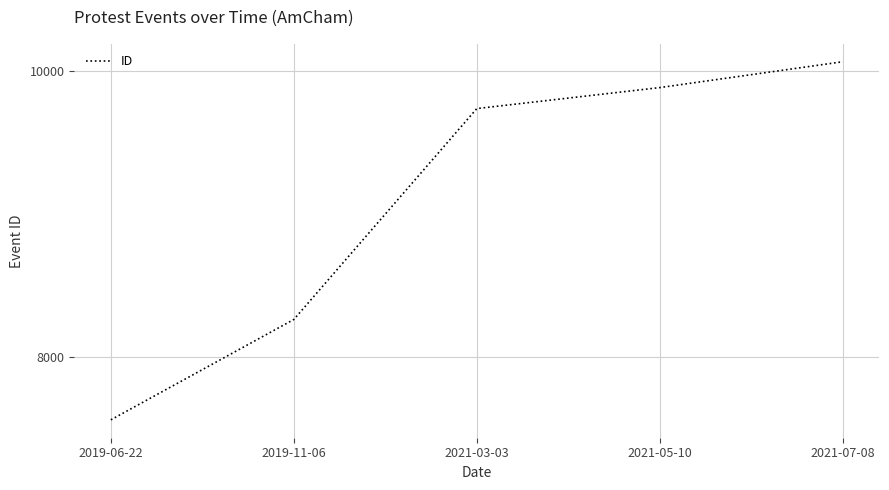

What is the difference between the values at 2021-03-03 and 2019-06-22?

2180